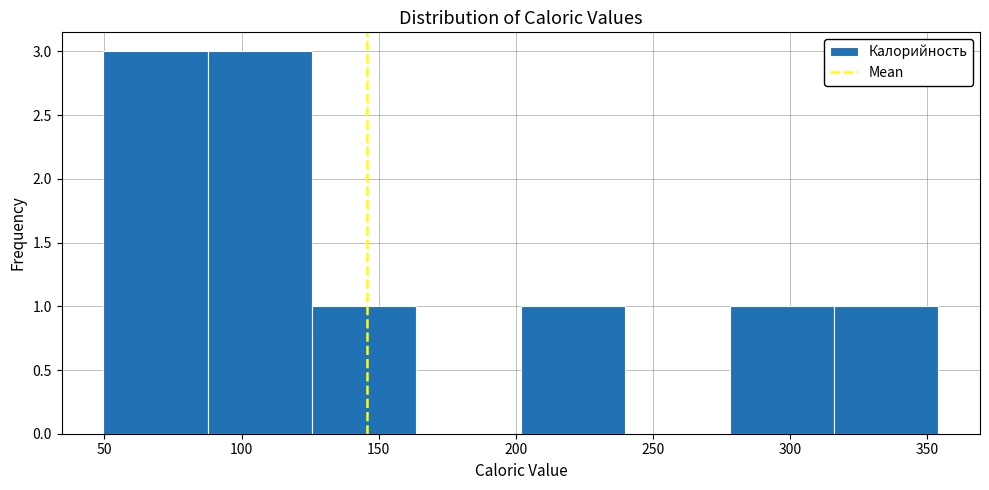

Reading left to right, list every bar in this chart as the range it spans on the x-axis followed by its height. Neither the bar edges nor the heights are printed on the chart, so give them approximately, as read against the axes.

50 to 90: 3
90 to 125: 3
125 to 165: 1
165 to 200: 0
200 to 240: 1
240 to 280: 0
280 to 315: 1
315 to 355: 1